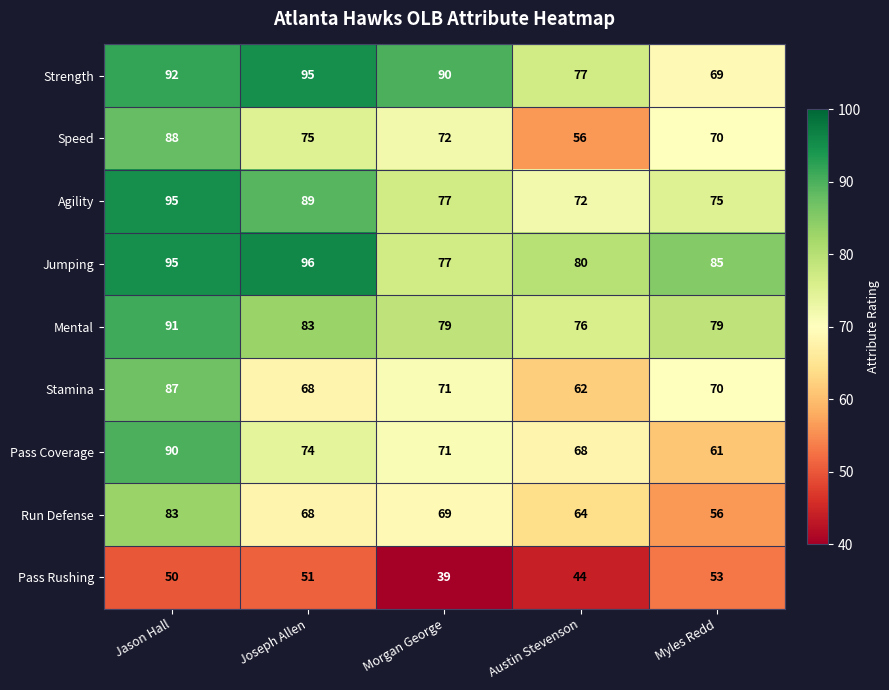

What is the sum of all Run Defense values?

340